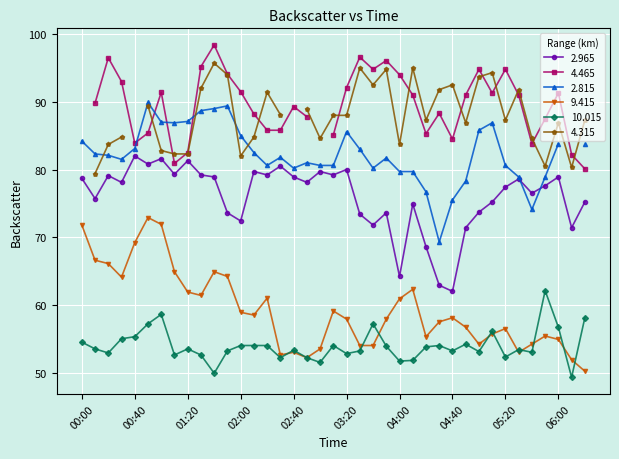

What is the difference between the 9.415 values at 05:40 and 04:00?

6.7